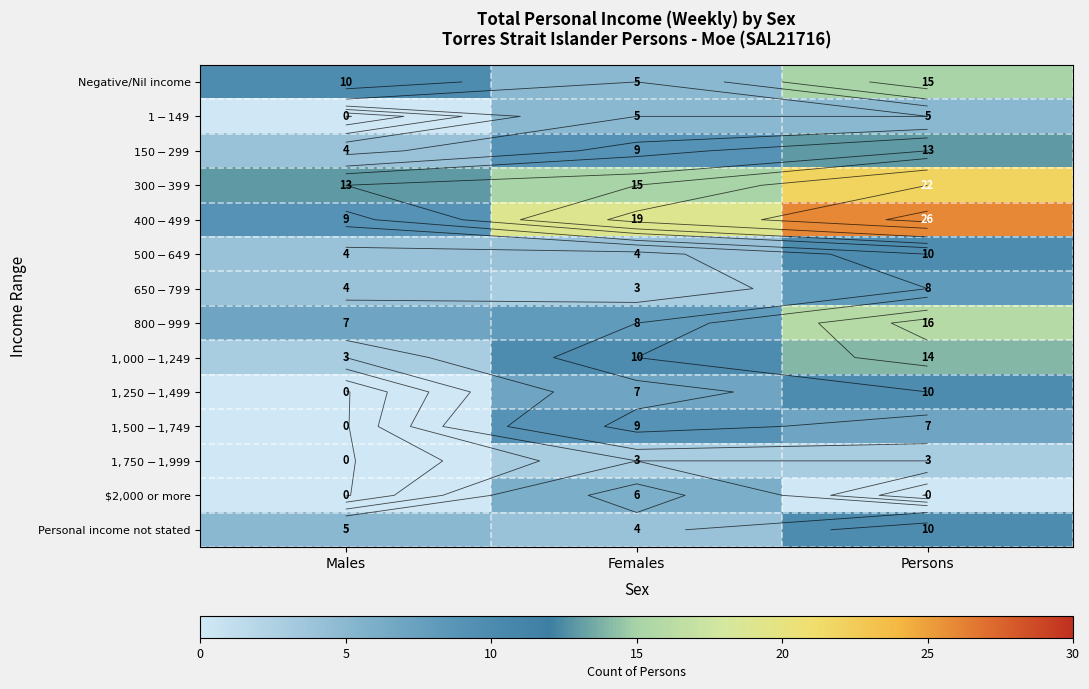

What is the highest value of the $650-$799 series?

8